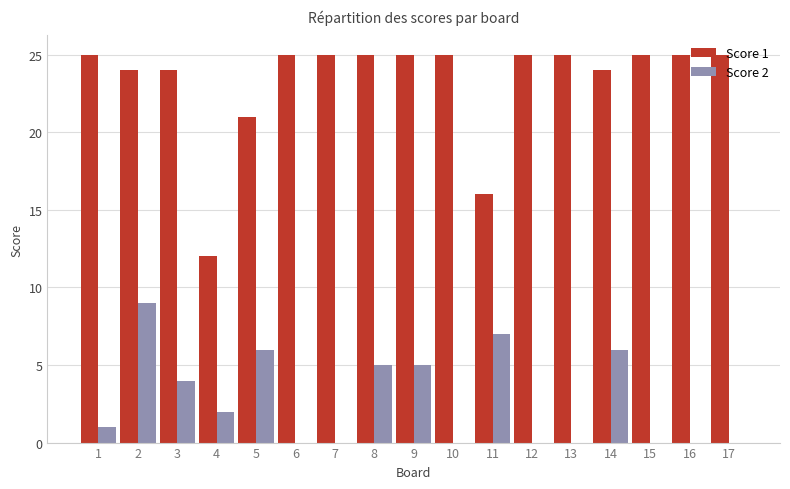

Reading left to right, extract all data points from this chart.

Score 1: 1=25	2=24	3=24	4=12	5=21	6=25	7=25	8=25	9=25	10=25	11=16	12=25	13=25	14=24	15=25	16=25	17=25
Score 2: 1=1	2=9	3=4	4=2	5=6	6=0	7=0	8=5	9=5	10=0	11=7	12=0	13=0	14=6	15=0	16=0	17=0